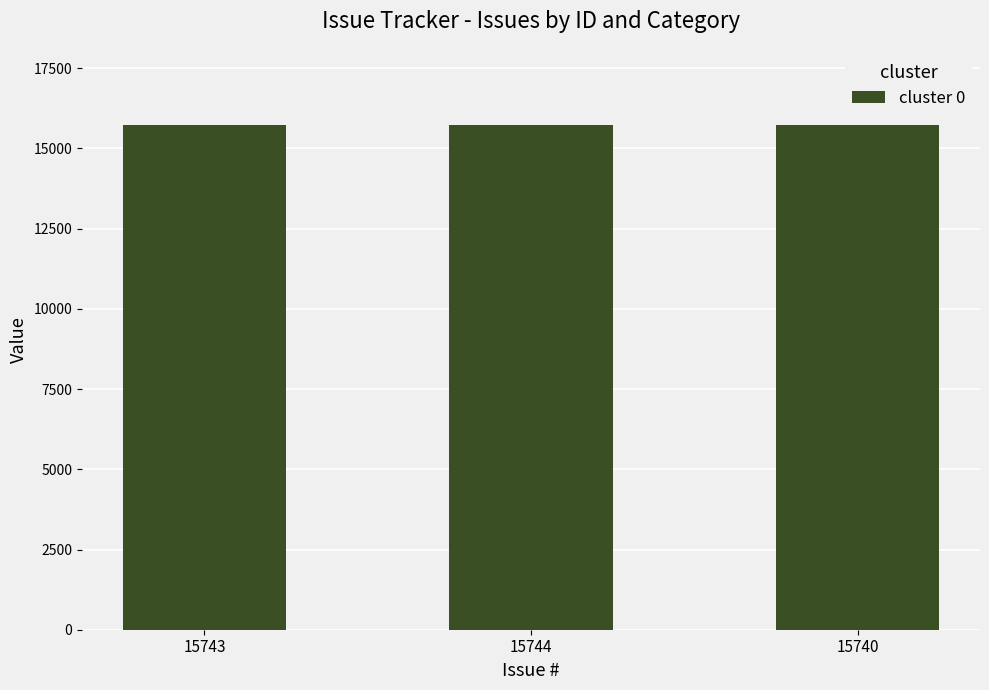

What is the label of the 2nd bar from the left?

15744